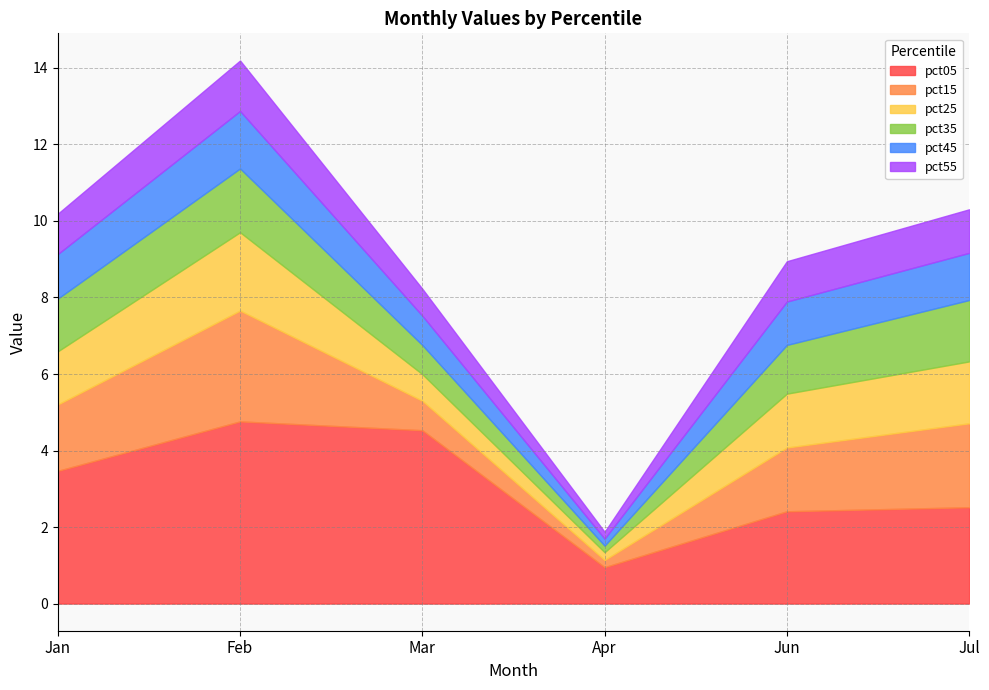

How many data points in pct05 are less than 3?

3